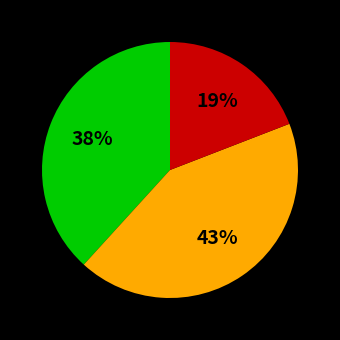

To the nearest percent, what is the difference between the largest and smallest slice percentages?

24%